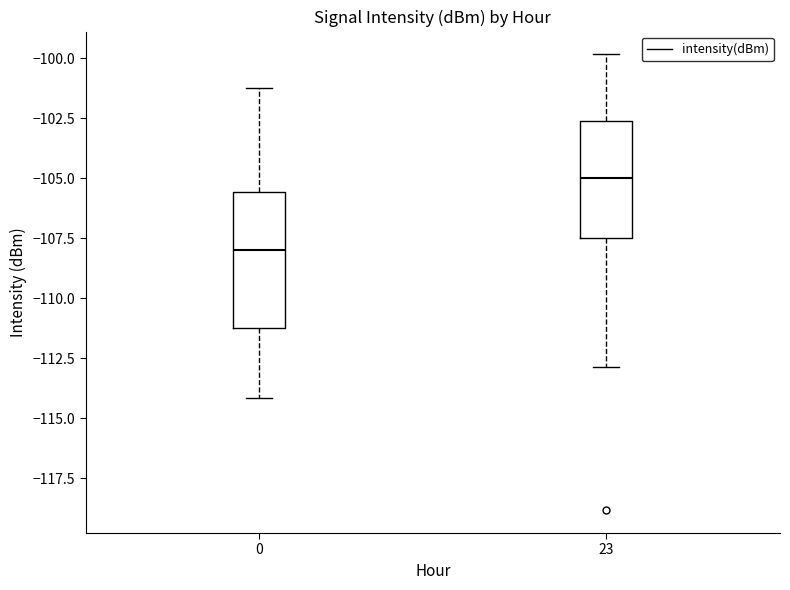

Where is the upper edge of the box at x = 0 on the y-axis? The values are not printed on the chart, so give them approximately, as read against the axis.

-105.5